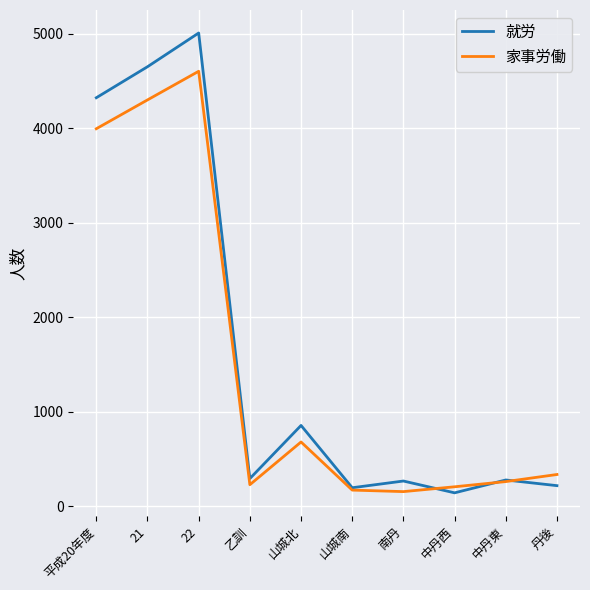

Which series changed the most between 22 and 乙訓?

就労